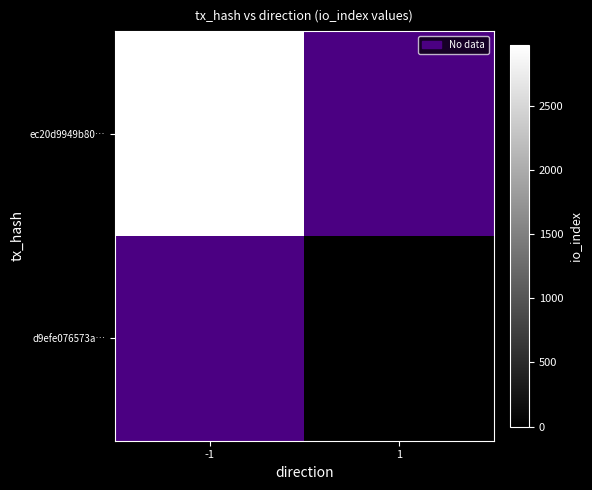

Rank the series by their maximum value, from highest to lowest.

ec20d9949b80…, d9efe076573a…